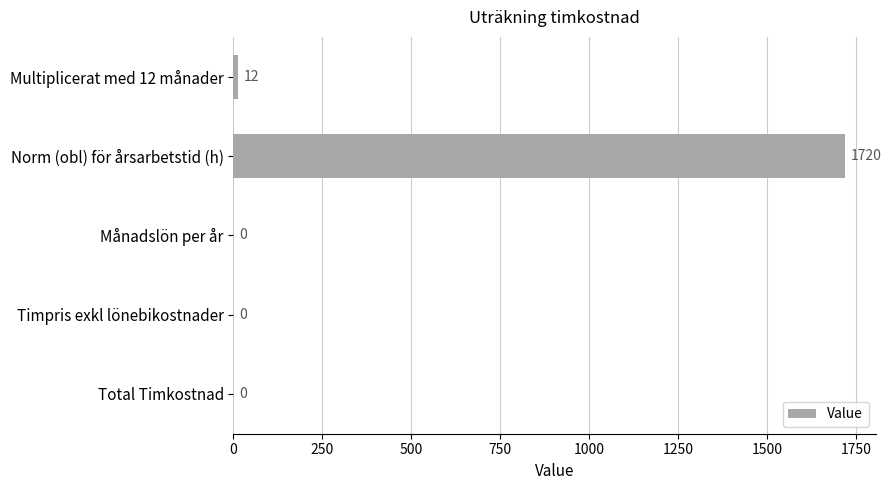

True or false: the data shows 1720 at Norm (obl) för årsarbetstid (h).

True